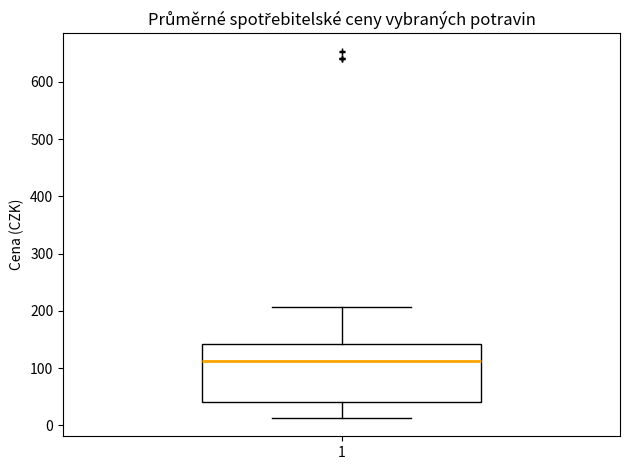

Transcribe this box plot: give where the median line is, the range the box spans, and where the two whiskers end, as read against the y-axis. The values are not printed on the chart, so give them approximately, as read against the axis.

median 110, box 40 to 140, whiskers 10 to 210